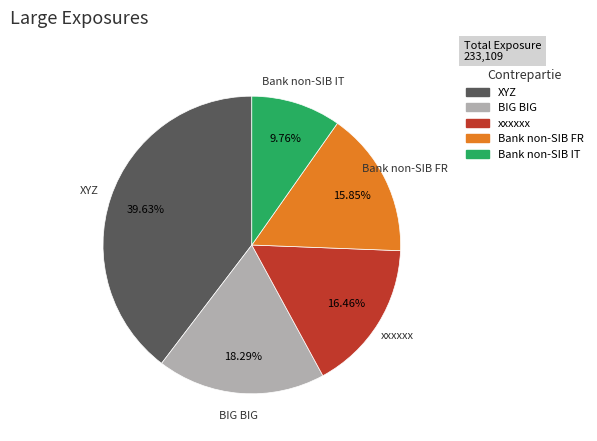

Is there any slice that represents more than half of the pie?

No